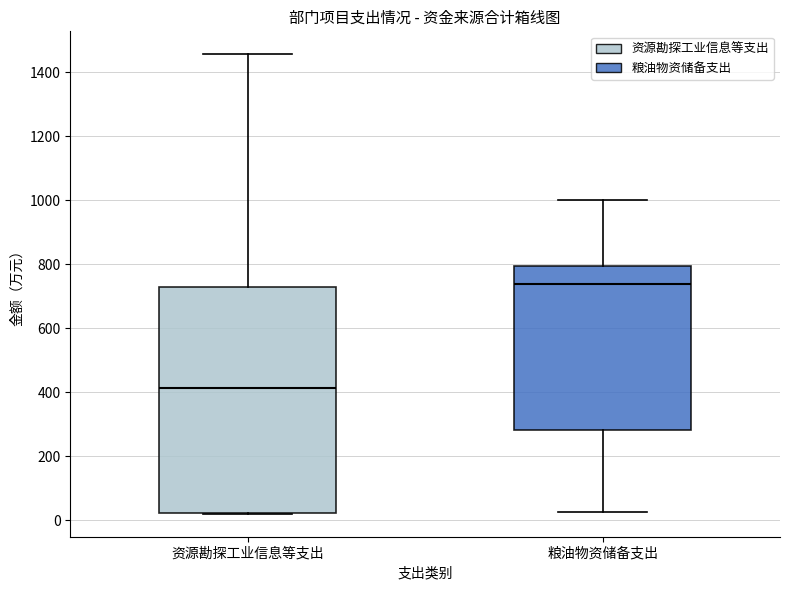

Where does the median line of the box for 资源勘探工业信息等支出 sit on the y-axis? The values are not printed on the chart, so give them approximately, as read against the axis.

420